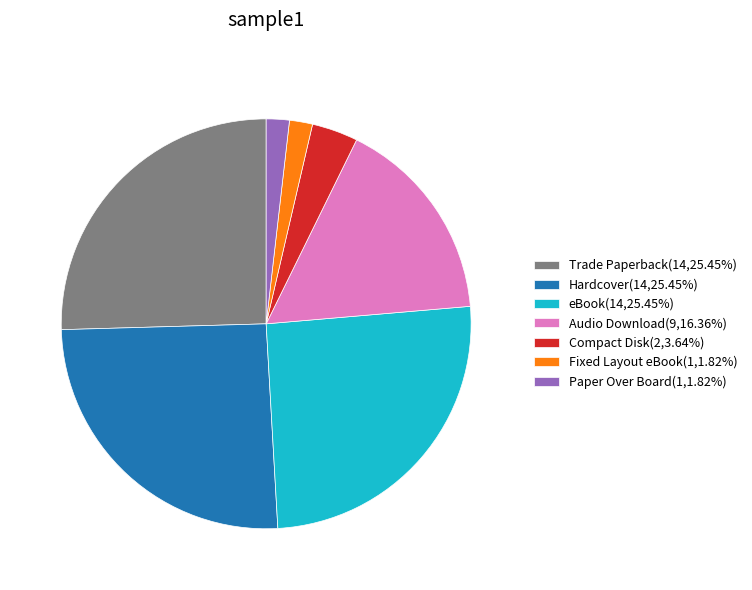

Is the sum of Compact Disk(2,3.64%) and Paper Over Board(1,1.82%) greater than half?

No